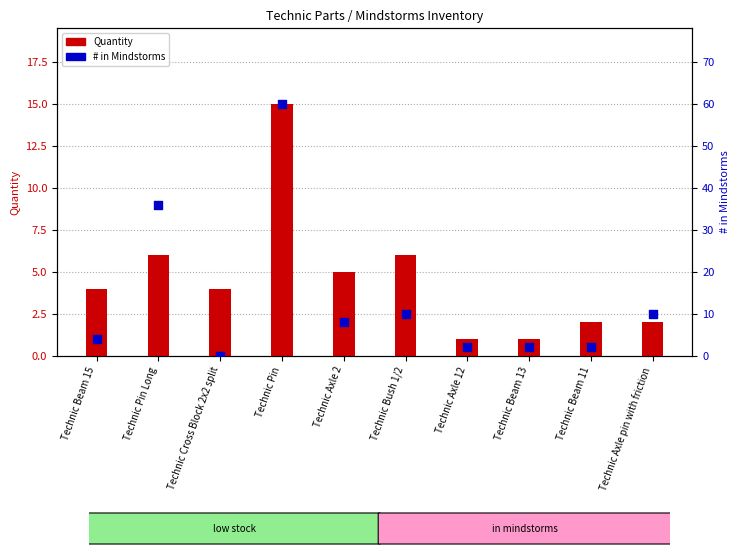

What are all the series names shown in the legend?

Quantity, # in Mindstorms